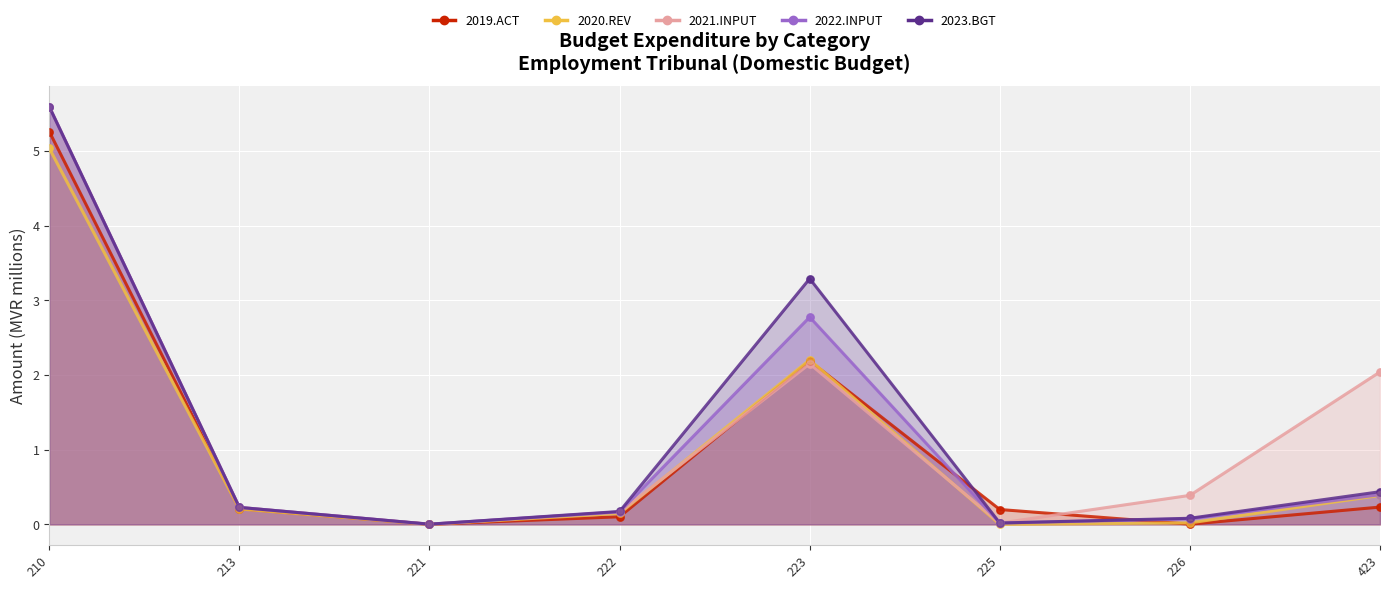

Which series has the largest total across all categories?

2021.INPUT